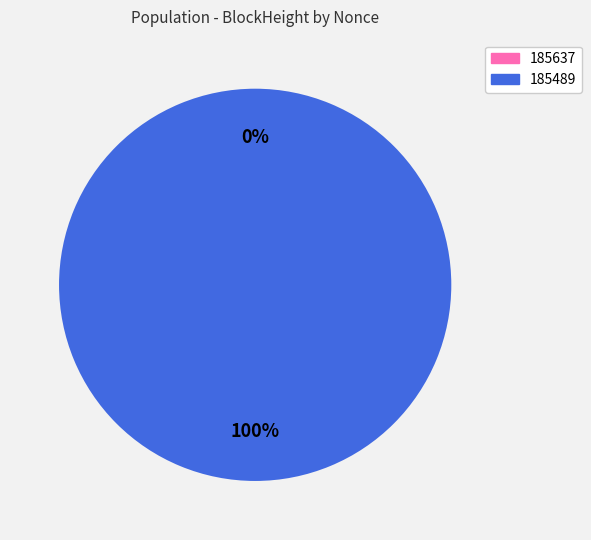

What is the total percentage of 185637 and 185489?

100.0%